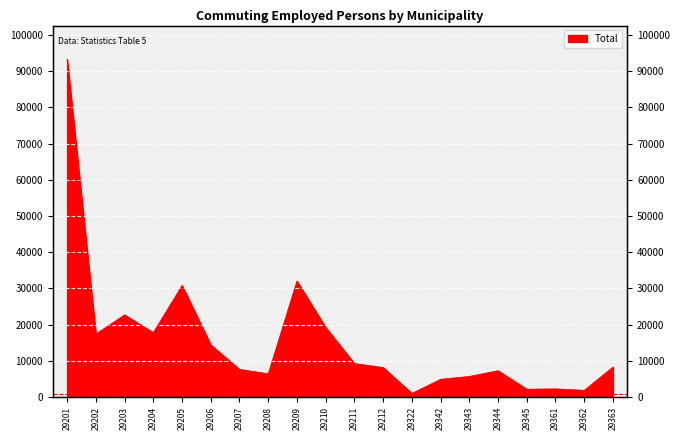

Which has a higher value, 29361 or 29207?

29207